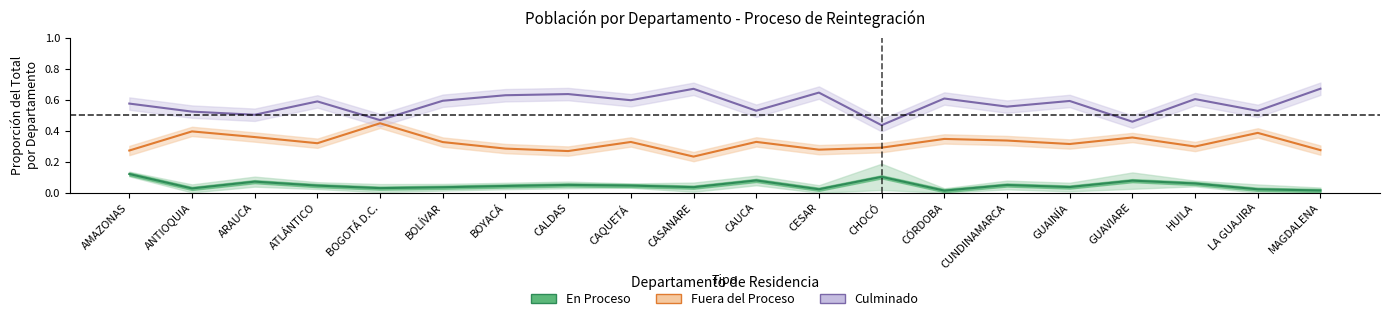

What are all the series names shown in the legend?

En Proceso, Fuera del Proceso, Culminado